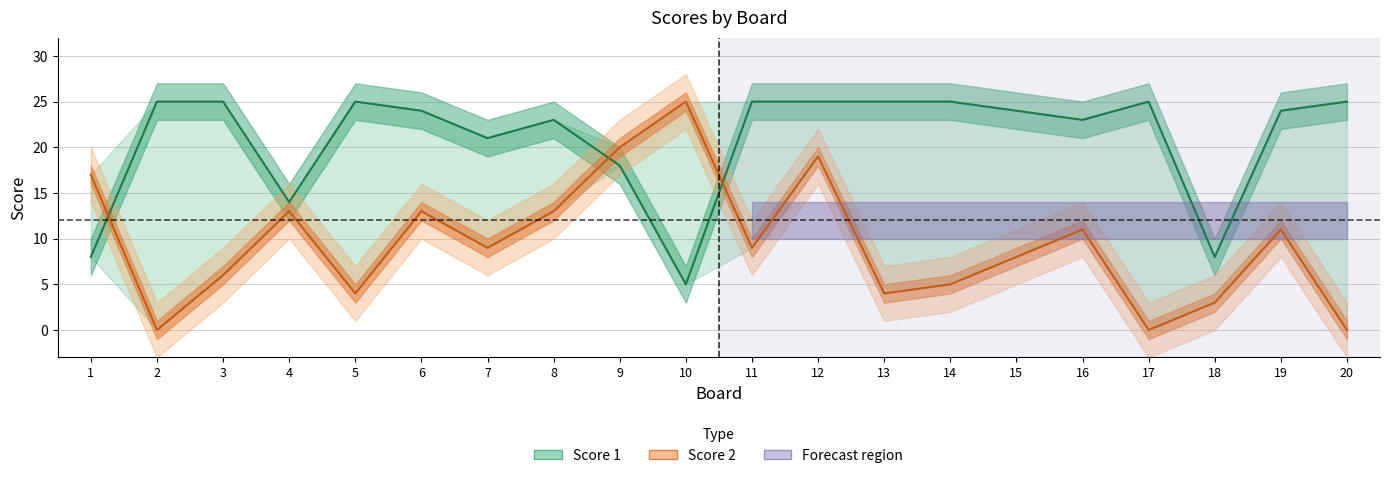

What are all the series names shown in the legend?

Score 1, Score 2